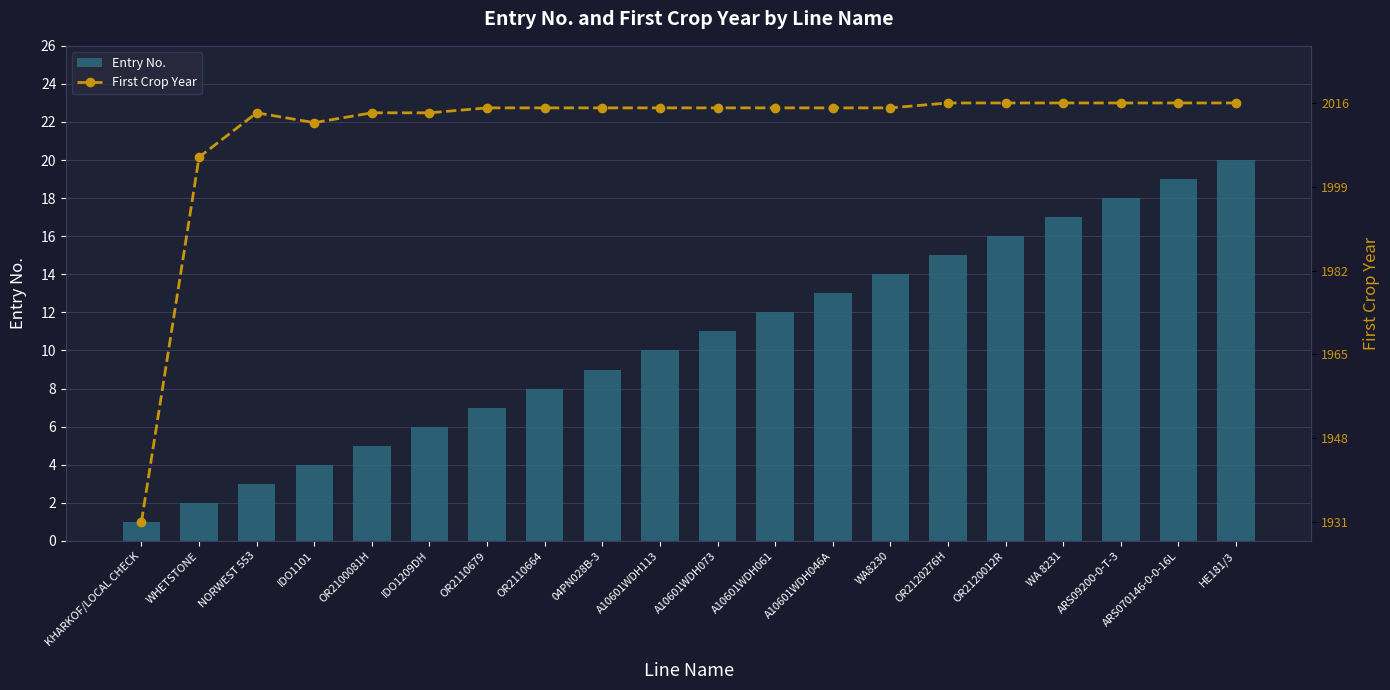

List the series in order of their overall mean, highest first.

First Crop Year, Entry No.